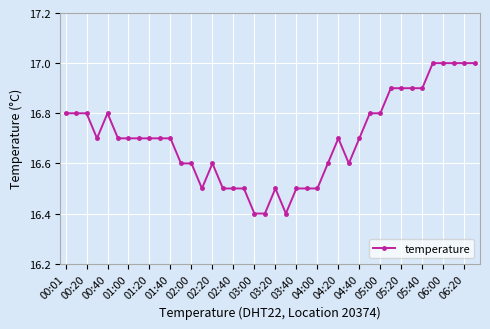

What is the minimum value shown in the chart?

16.4